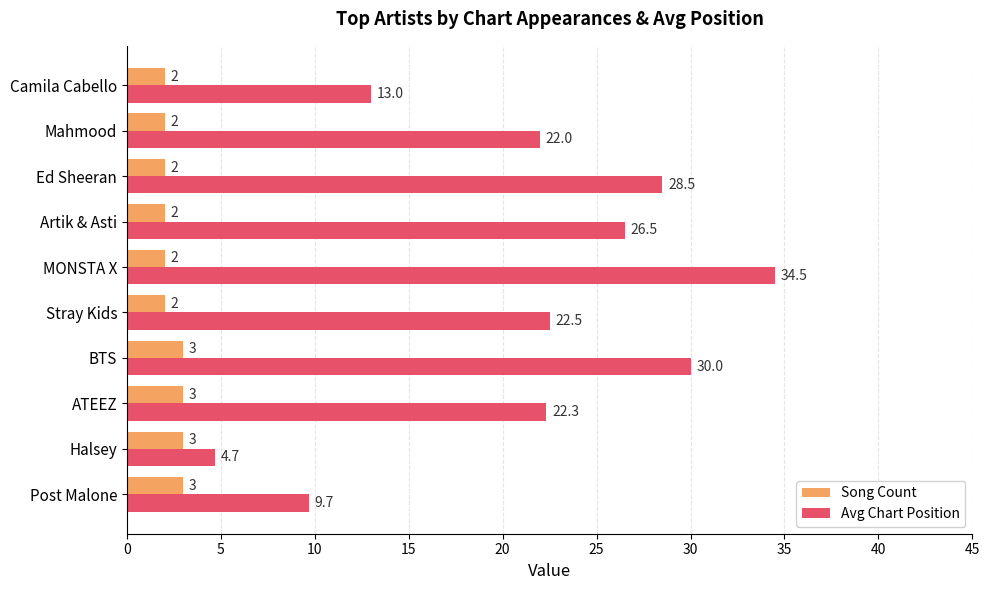

Which series has the largest total across all categories?

Avg Chart Position